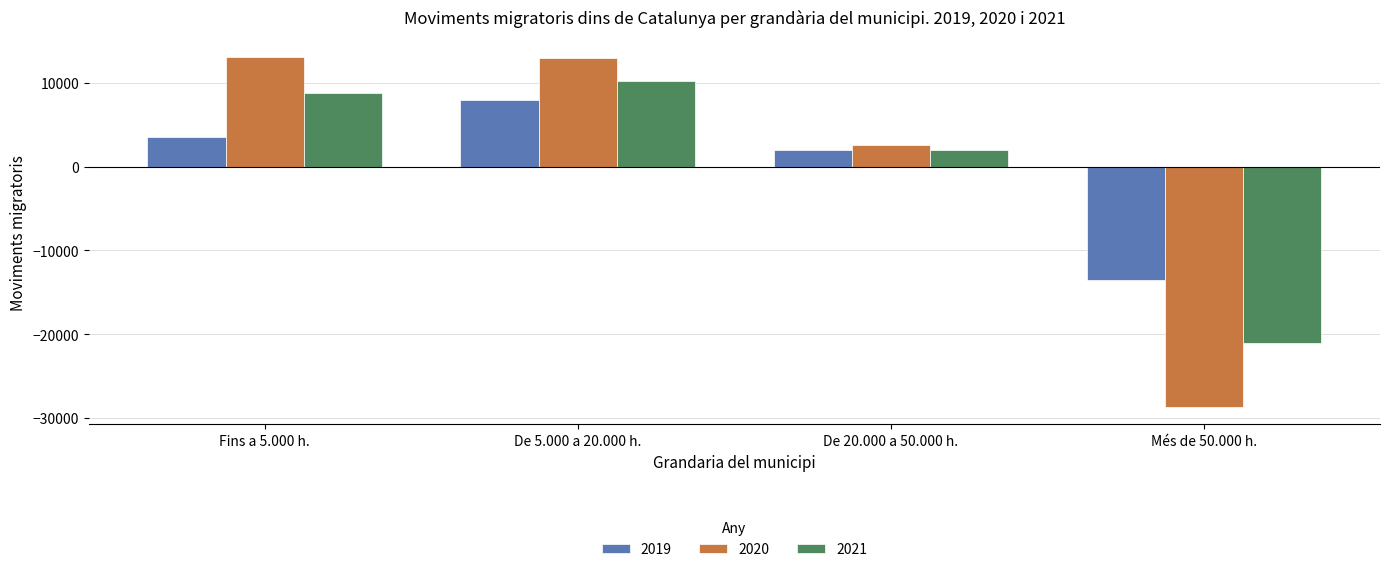

What position from the right is De 5.000 a 20.000 h.?

3